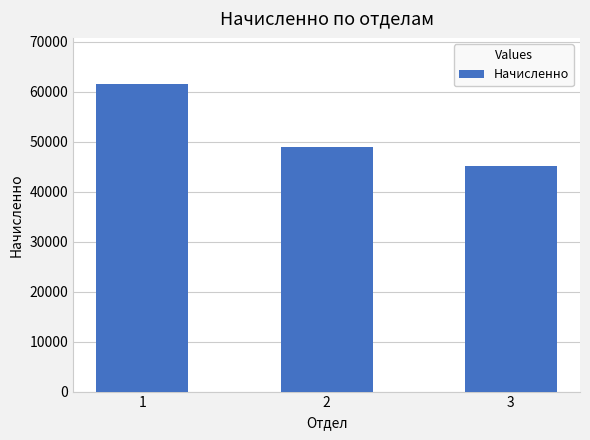

What is the sum of the values at 3 and 2?

94003